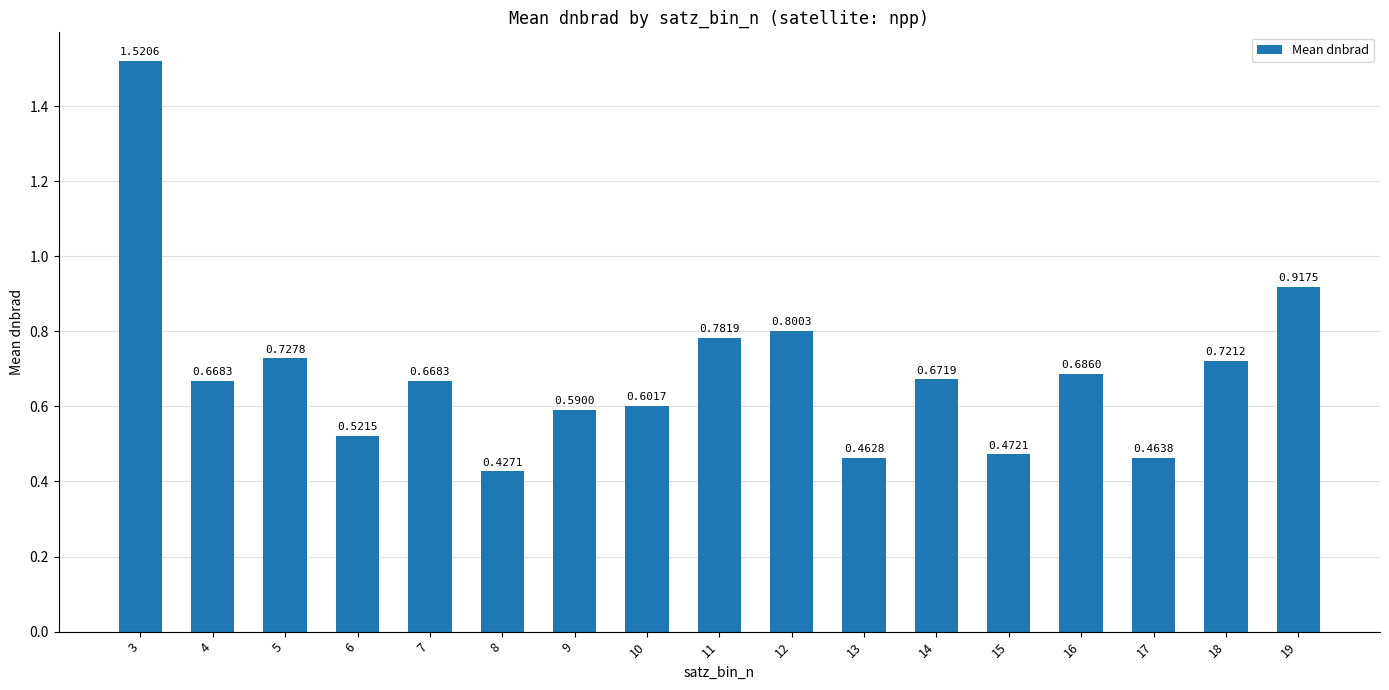

What is the difference between the maximum and minimum values?

1.1